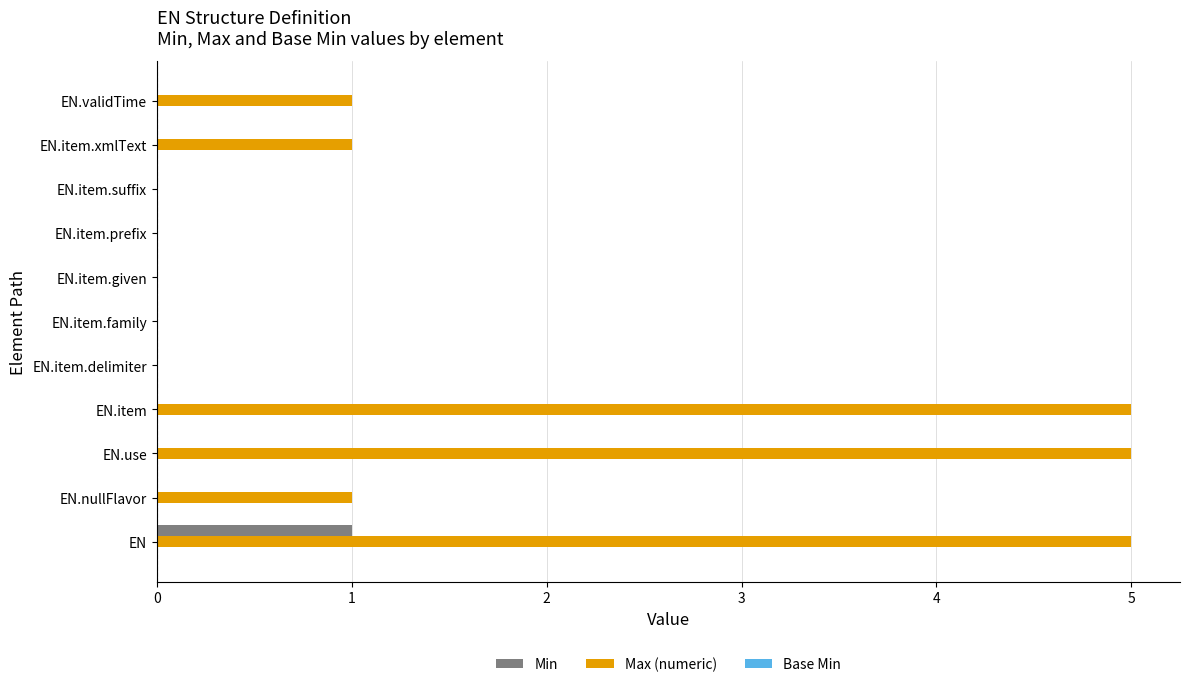

True or false: Max (numeric) has a value of 3 at EN.item.delimiter.

False